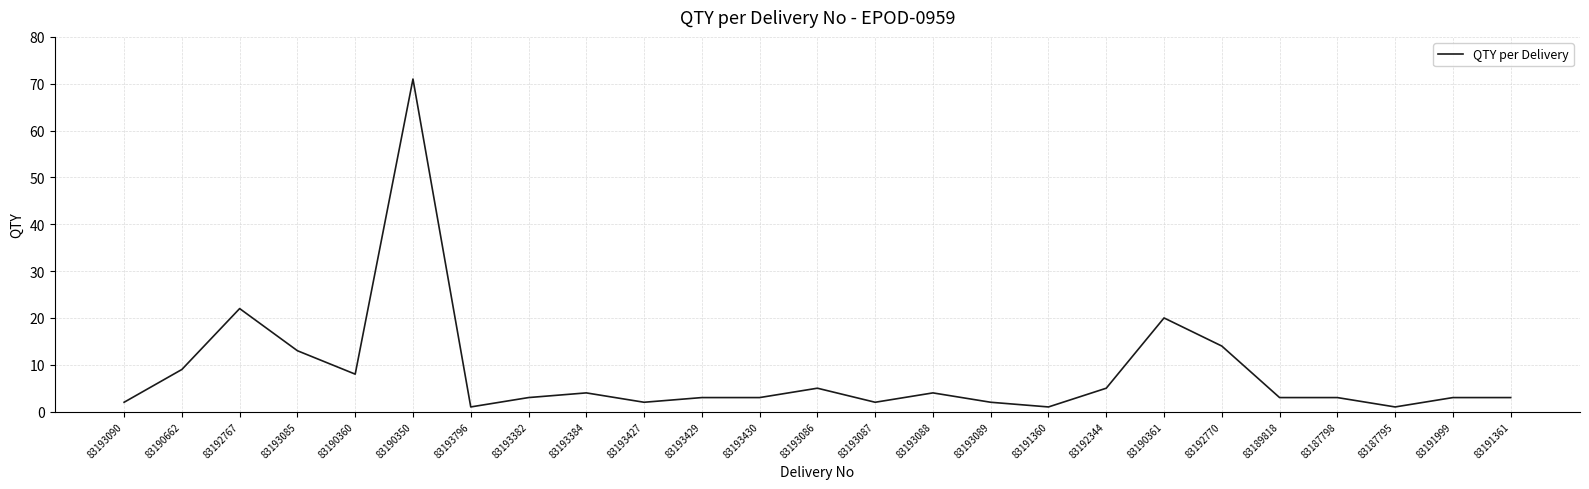

What is the ratio of the value at 83187798 to the value at 83191361?

1.0